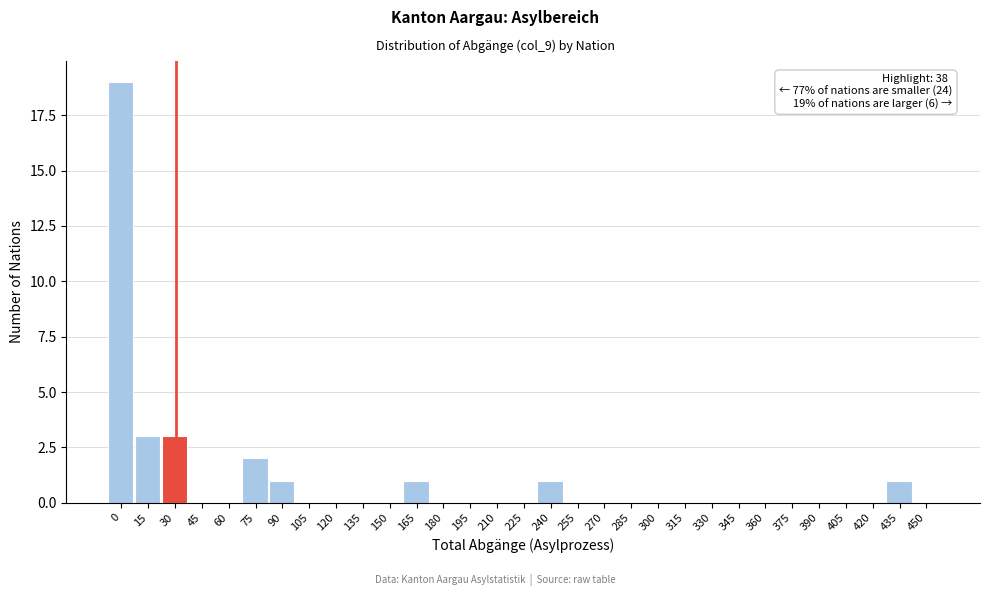

What is the sum of all values?

31